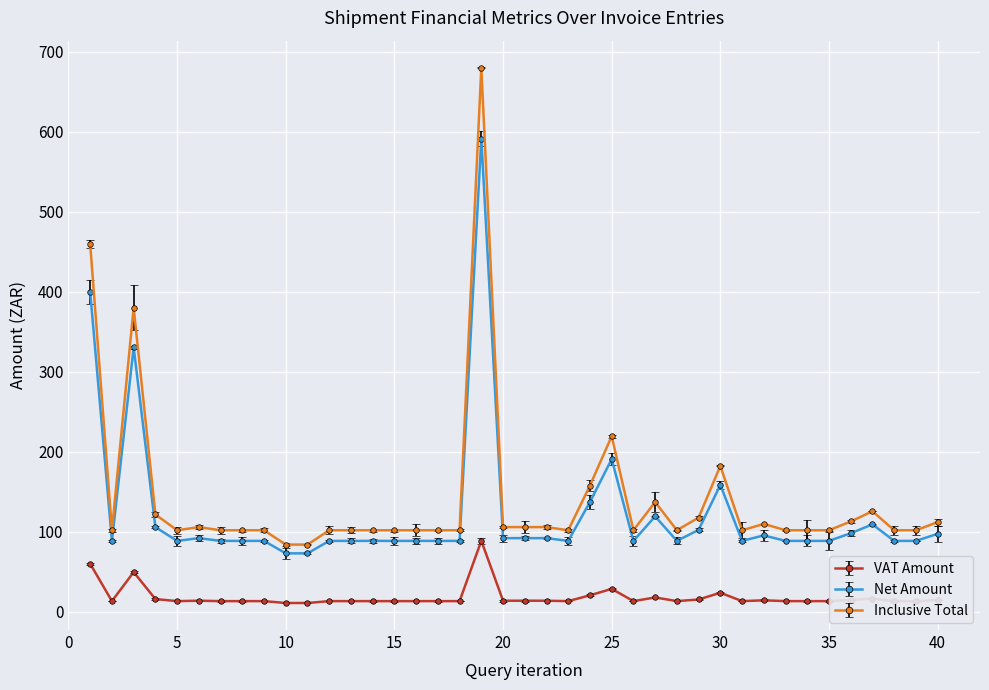

What is the value of the VAT Amount point at the 4th from the left?

15.9